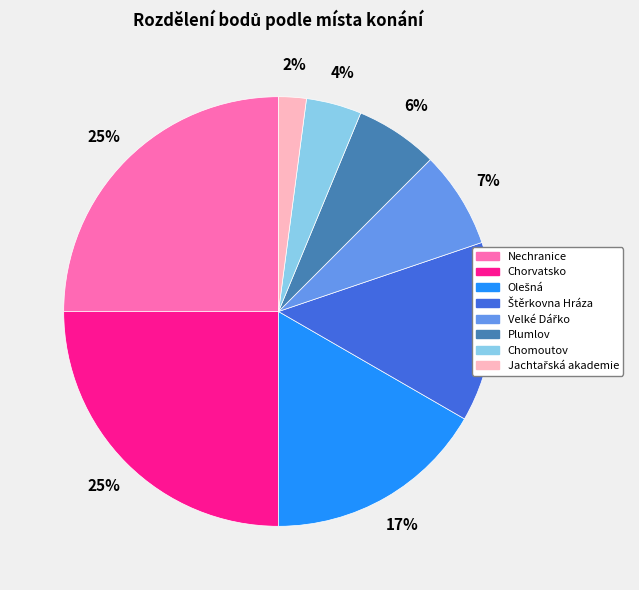

How many slices are in this pie chart?

8